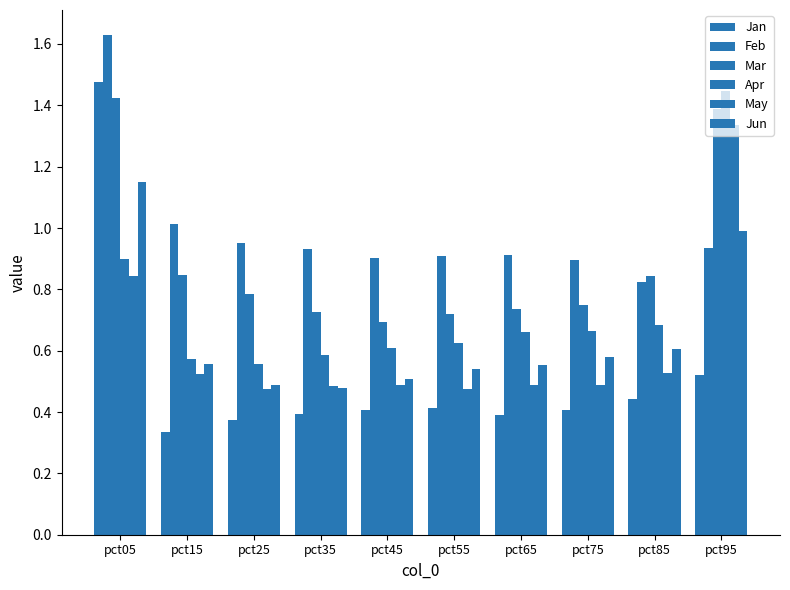

List the labels in order of Feb value, largest first.

pct05, pct15, pct25, pct95, pct35, pct65, pct55, pct45, pct75, pct85